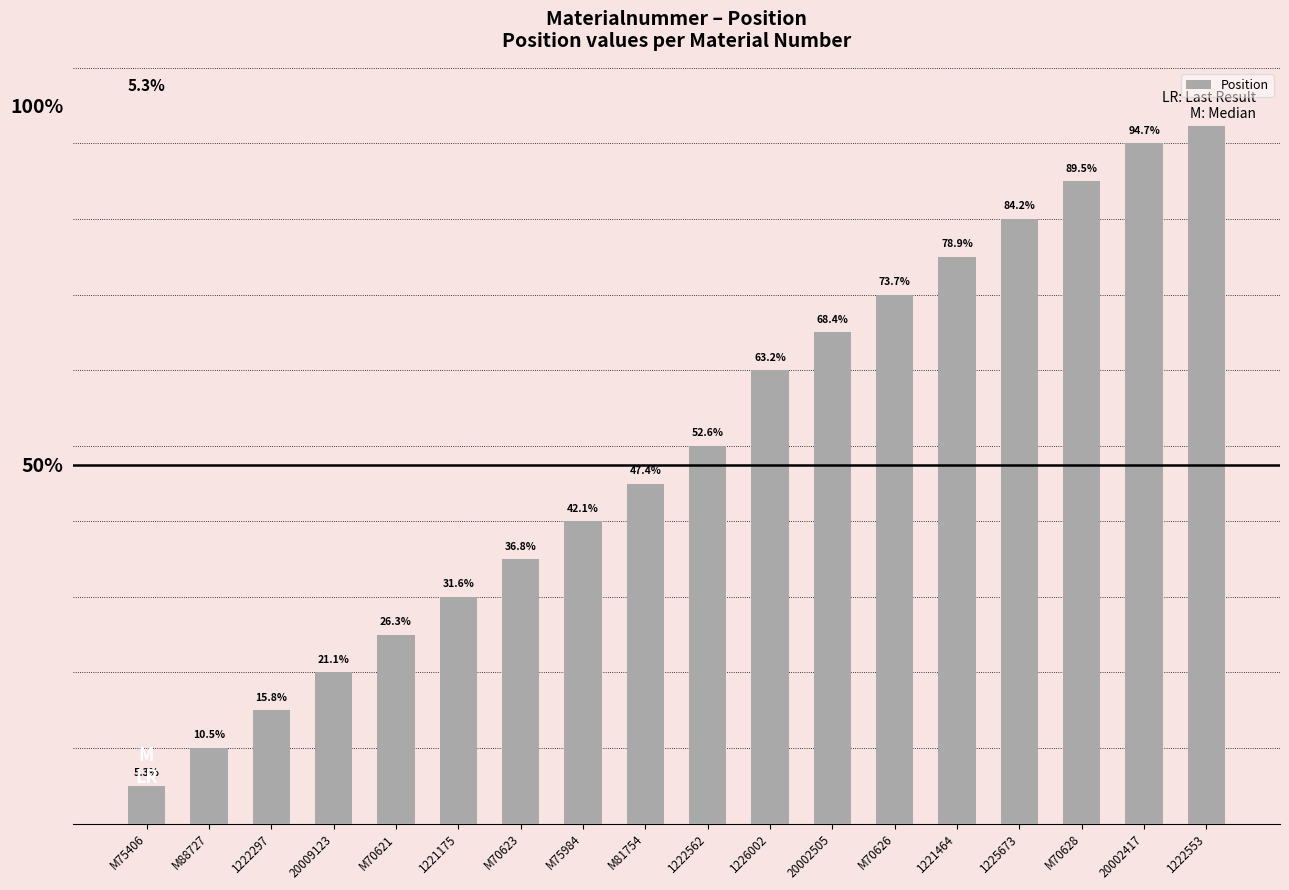

Reading right to left, transcribe all the data shown in this chart.

1222553=19	20002417=18	M70628=17	1225673=16	1221464=15	M70626=14	20002505=13	1226002=12	1222562=10	M81754=9	M75984=8	M70623=7	1221175=6	M70621=5	20009123=4	1222297=3	M88727=2	M75406=1